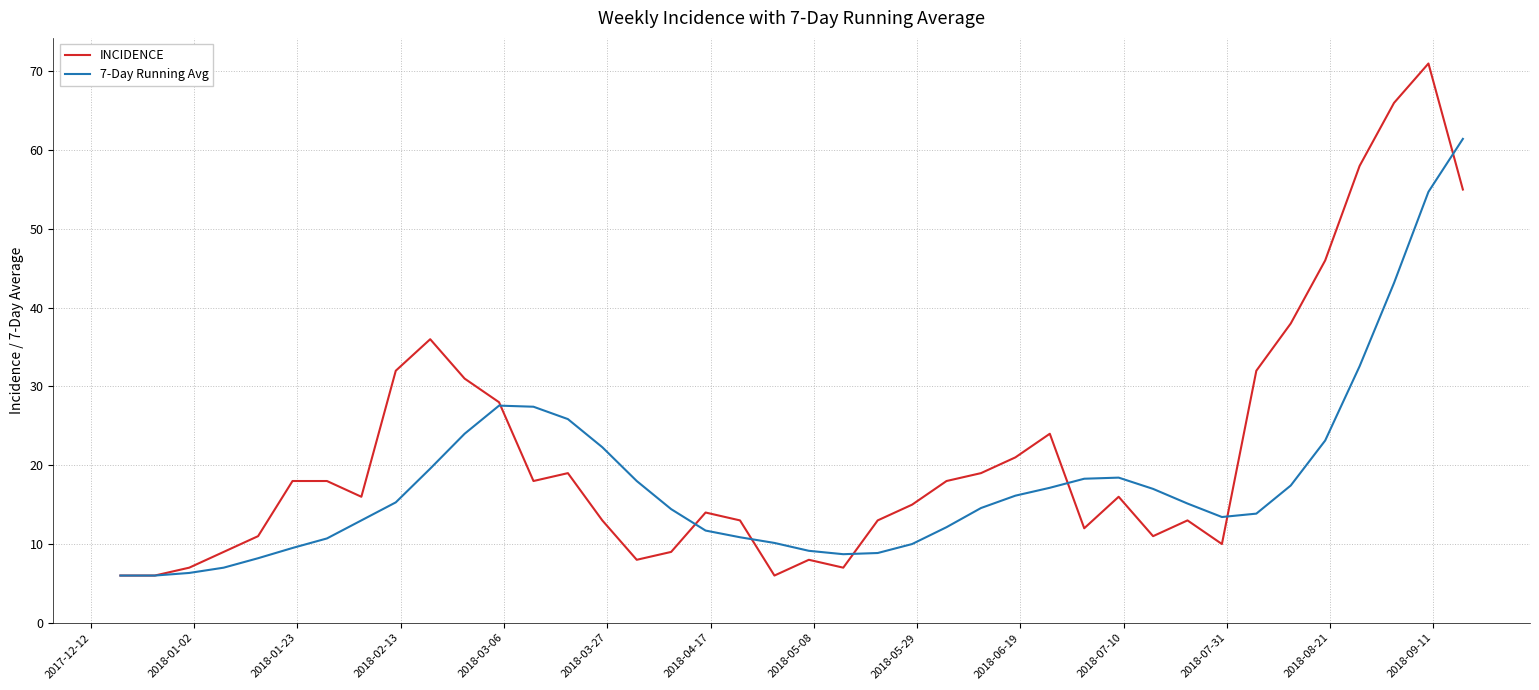

Which series has the widest spread of values?

INCIDENCE